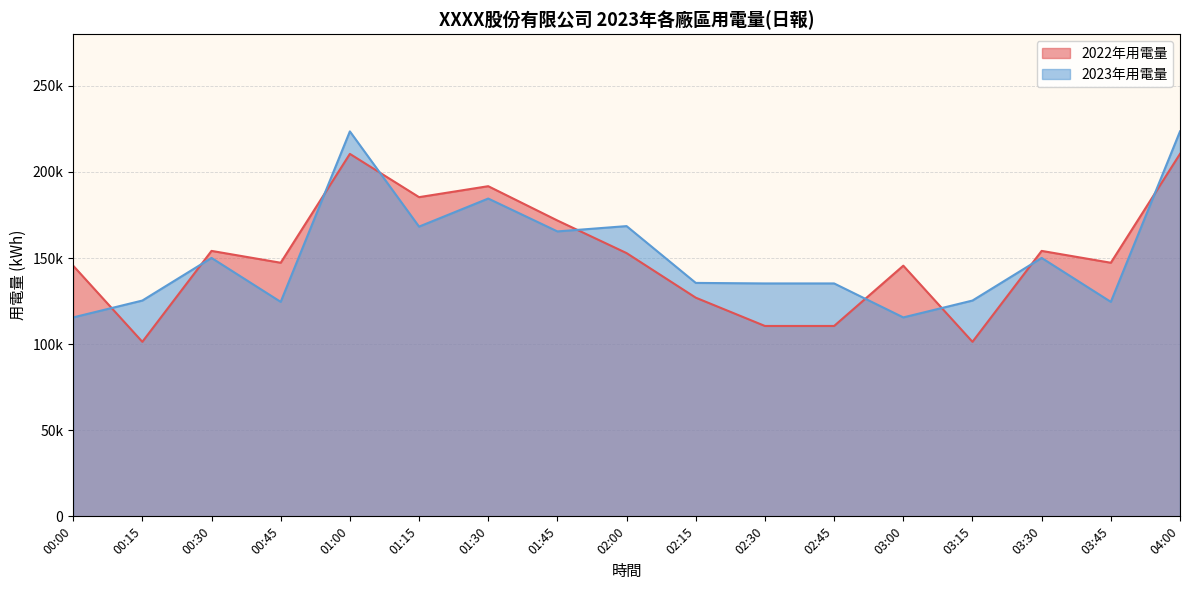

Where do 2023年用電量 and 2022年用電量 first cross each other?

00:00 and 00:15